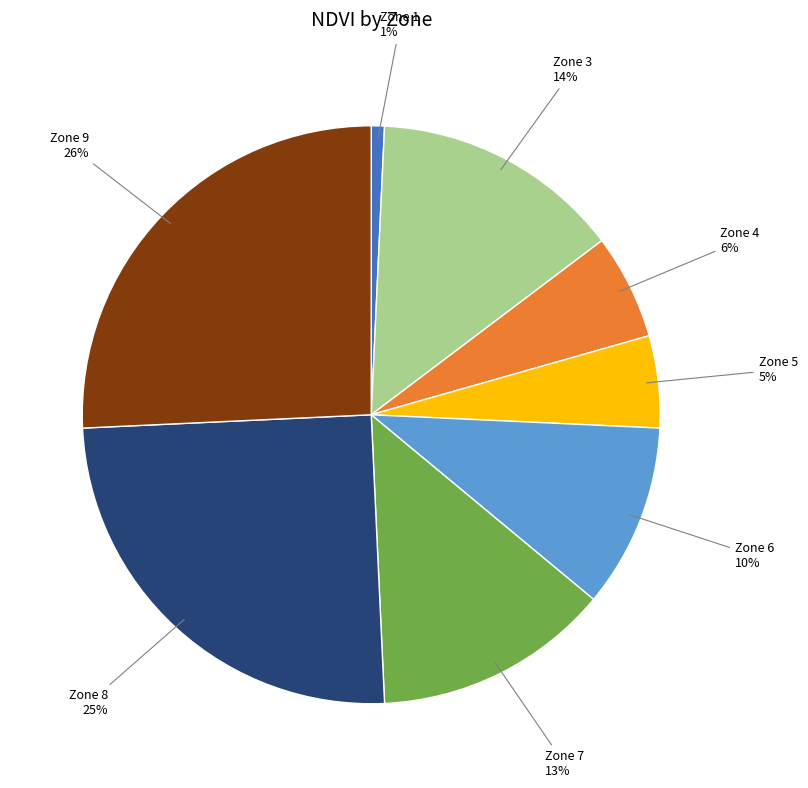

To the nearest percent, what is the average slice percentage?

12%